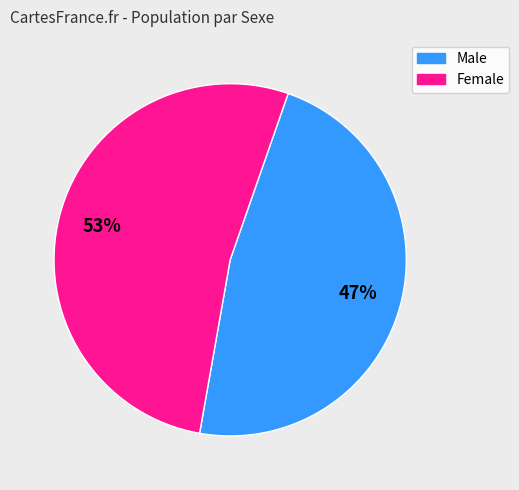

To the nearest percent, what is the combined percentage of Female and Male?

100%